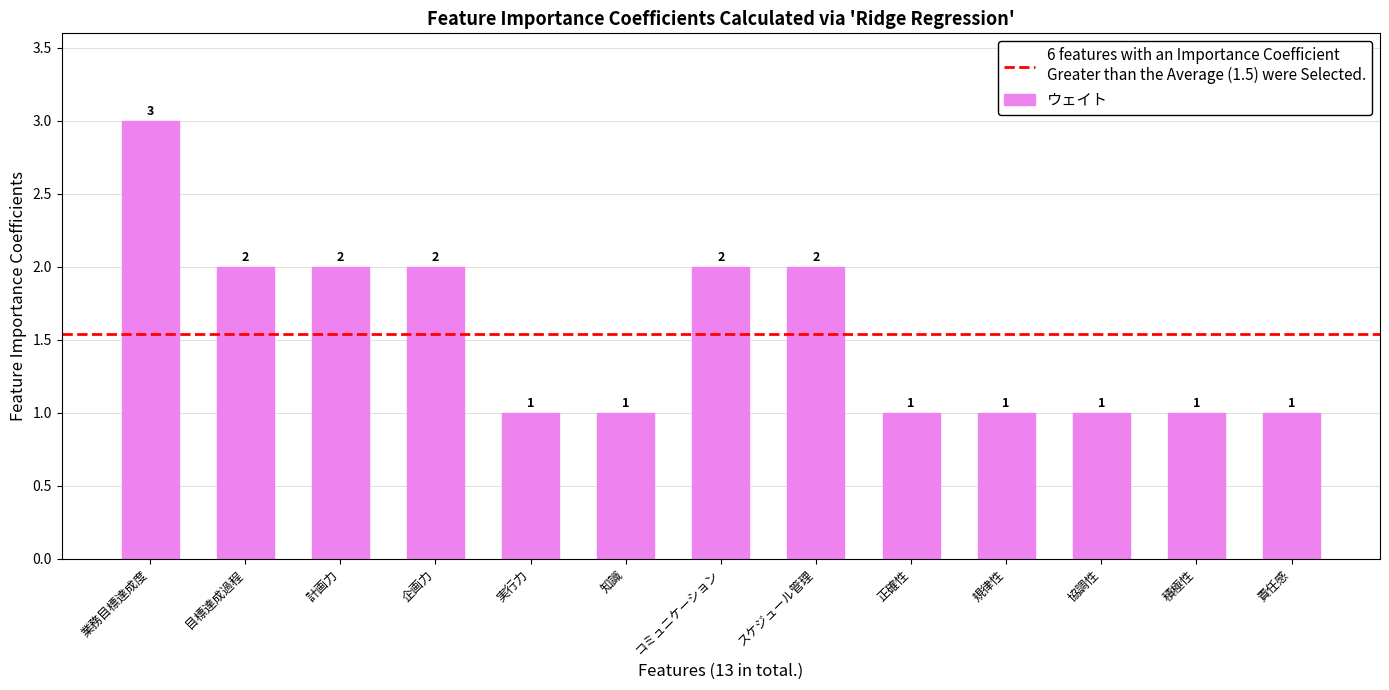

Between スケジュール管理 and 規律性, which is larger?

スケジュール管理